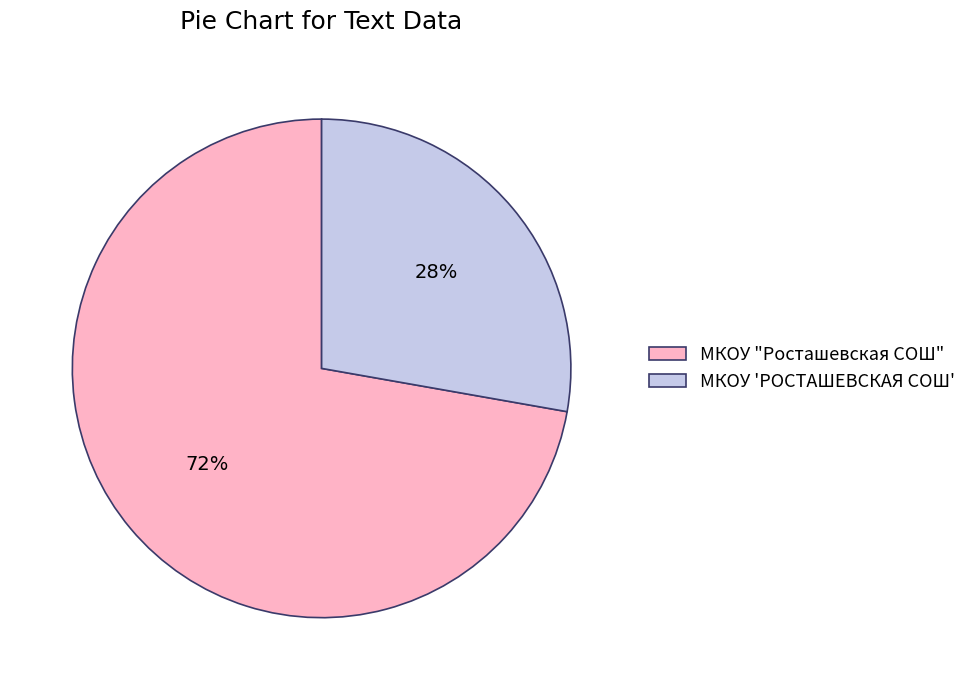

How many segments does this pie chart have?

2